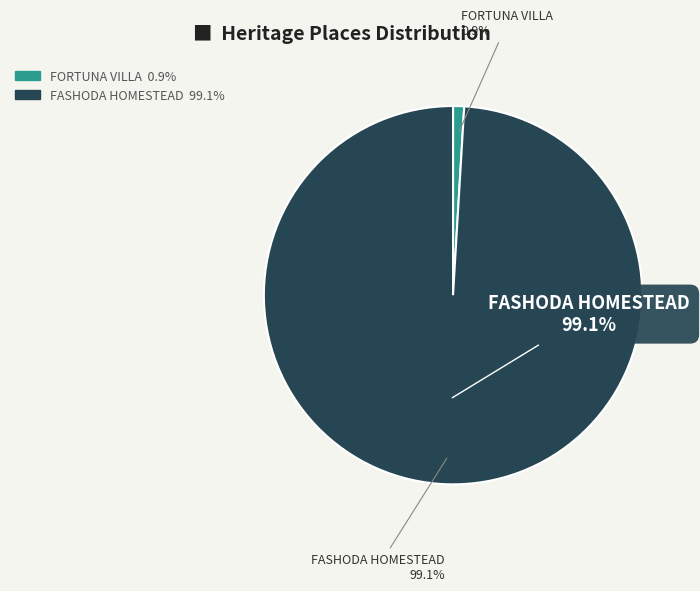

Rank the categories by value from lowest to highest.

FORTUNA VILLA, FASHODA HOMESTEAD